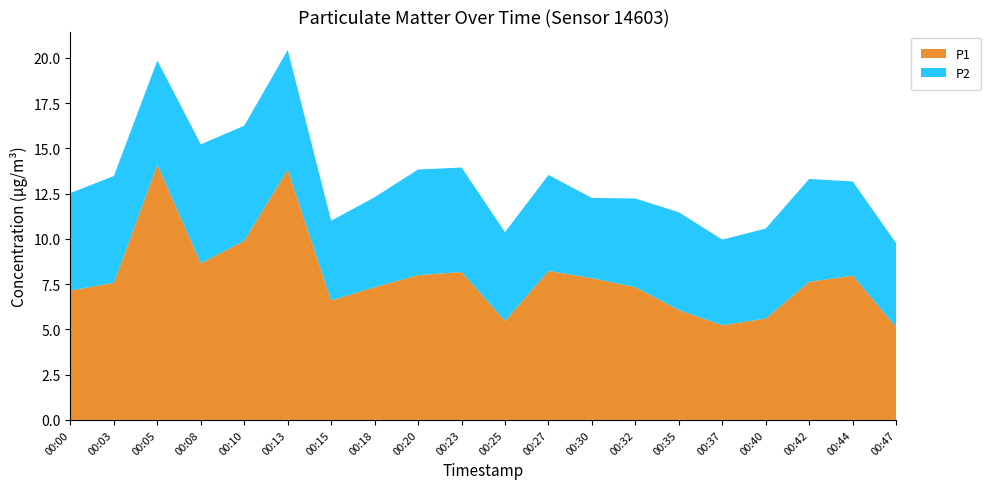

Reading left to right, what are all the values shown in this chart?

P1: 00:00=7.2	00:03=7.6	00:05=14.1	00:08=8.7	00:10=9.9	00:13=13.8	00:15=6.6	00:18=7.3	00:20=8.0	00:23=8.2	00:25=5.5	00:27=8.2	00:30=7.8	00:32=7.3	00:35=6.1	00:37=5.2	00:40=5.6	00:42=7.6	00:44=8.0	00:47=5.1
P2: 00:00=5.4	00:03=5.9	00:05=5.8	00:08=6.6	00:10=6.3	00:13=6.6	00:15=4.4	00:18=5.0	00:20=5.8	00:23=5.8	00:25=4.9	00:27=5.3	00:30=4.4	00:32=4.9	00:35=5.4	00:37=4.7	00:40=5.0	00:42=5.7	00:44=5.2	00:47=4.6